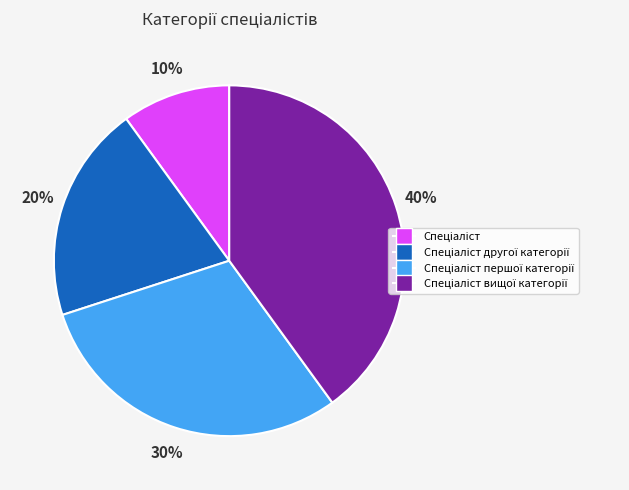

To the nearest percent, what is the difference between the largest and smallest slice percentages?

30%